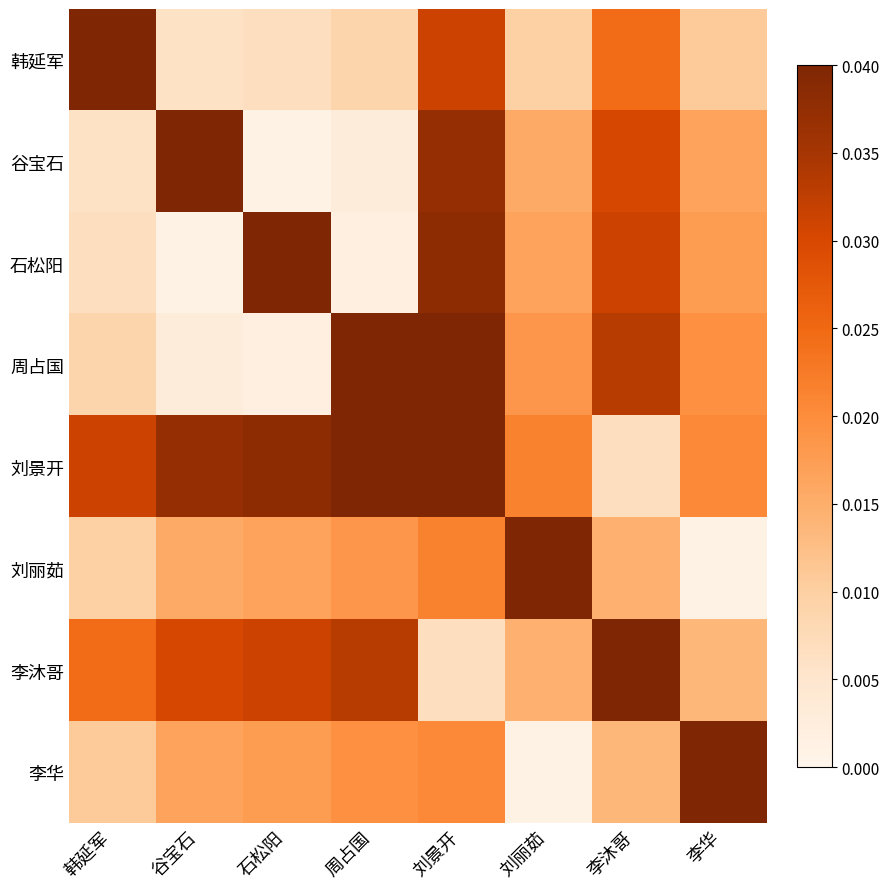

Reading right to left, extract all data points from this chart.

韩延军: 李华=0.0	李沐哥=0.0	刘丽茹=0.0	刘景开=0.0	周占国=0.0	石松阳=0.0	谷宝石=0.0	韩延军=0.0
谷宝石: 李华=0.0	李沐哥=0.0	刘丽茹=0.0	刘景开=0.0	周占国=0.0	石松阳=0.0	谷宝石=0.0	韩延军=0.0
石松阳: 李华=0.0	李沐哥=0.0	刘丽茹=0.0	刘景开=0.0	周占国=0.0	石松阳=0.0	谷宝石=0.0	韩延军=0.0
周占国: 李华=0.0	李沐哥=0.0	刘丽茹=0.0	刘景开=0.0	周占国=0.0	石松阳=0.0	谷宝石=0.0	韩延军=0.0
刘景开: 李华=0.0	李沐哥=0.0	刘丽茹=0.0	刘景开=0.0	周占国=0.0	石松阳=0.0	谷宝石=0.0	韩延军=0.0
刘丽茹: 李华=0.0	李沐哥=0.0	刘丽茹=0.0	刘景开=0.0	周占国=0.0	石松阳=0.0	谷宝石=0.0	韩延军=0.0
李沐哥: 李华=0.0	李沐哥=0.0	刘丽茹=0.0	刘景开=0.0	周占国=0.0	石松阳=0.0	谷宝石=0.0	韩延军=0.0
李华: 李华=0.0	李沐哥=0.0	刘丽茹=0.0	刘景开=0.0	周占国=0.0	石松阳=0.0	谷宝石=0.0	韩延军=0.0